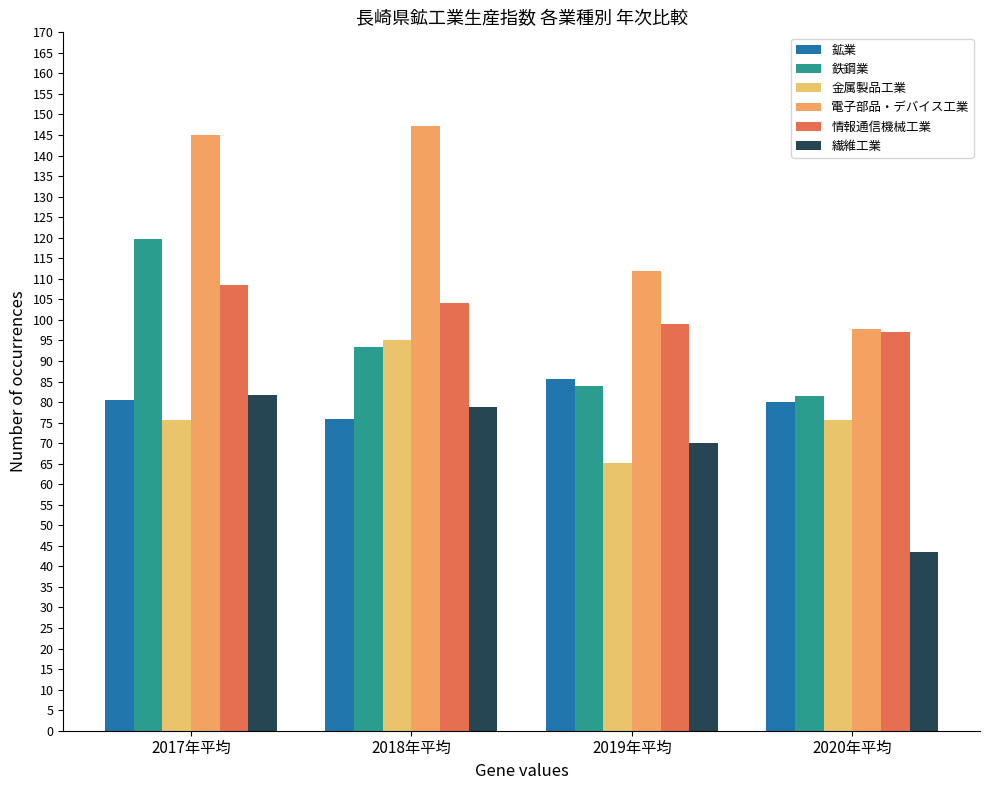

What is the value of the 金属製品工業 bar at the 4th from the left?

75.6